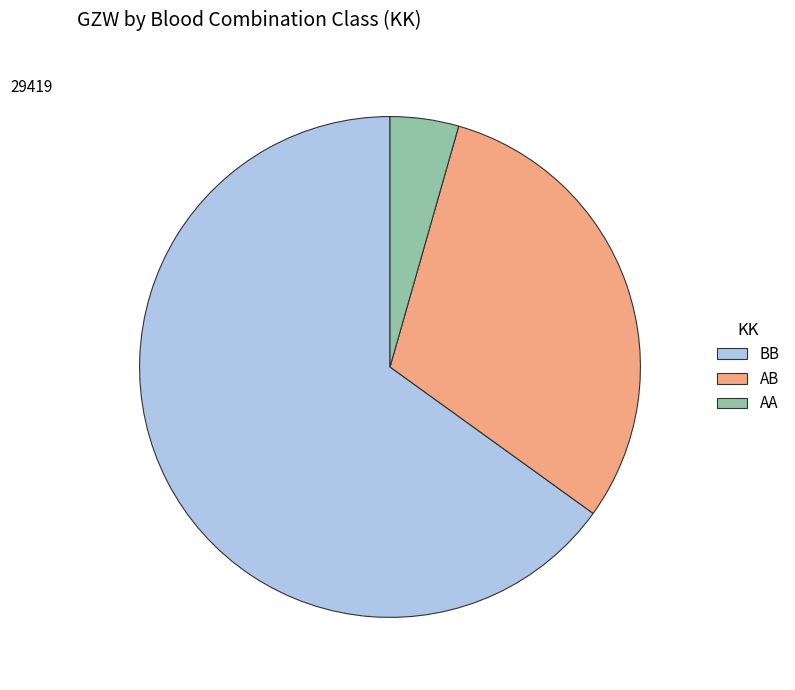

Count the number of slices in the pie.

3